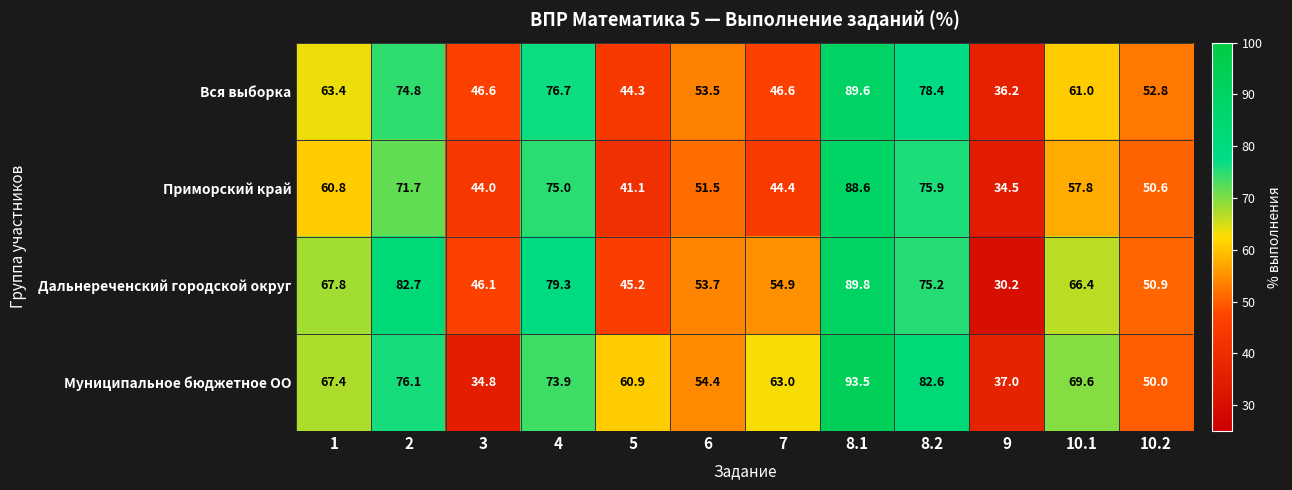

Which series changed the most between 3 and 7?

Муниципальное бюджетное ОО